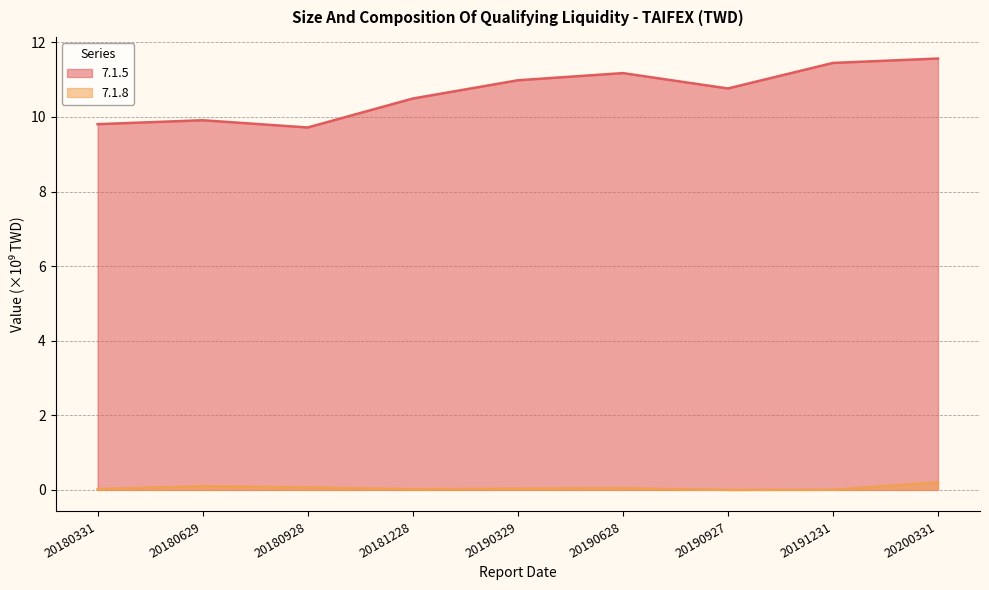

Reading right to left, extract all data points from this chart.

7.1.5: 11.6	11.4	10.8	11.2	11.0	10.5	9.7	9.9	9.8
7.1.8: 0.2	0.0	0.0	0.0	0.0	0.0	0.1	0.1	0.0